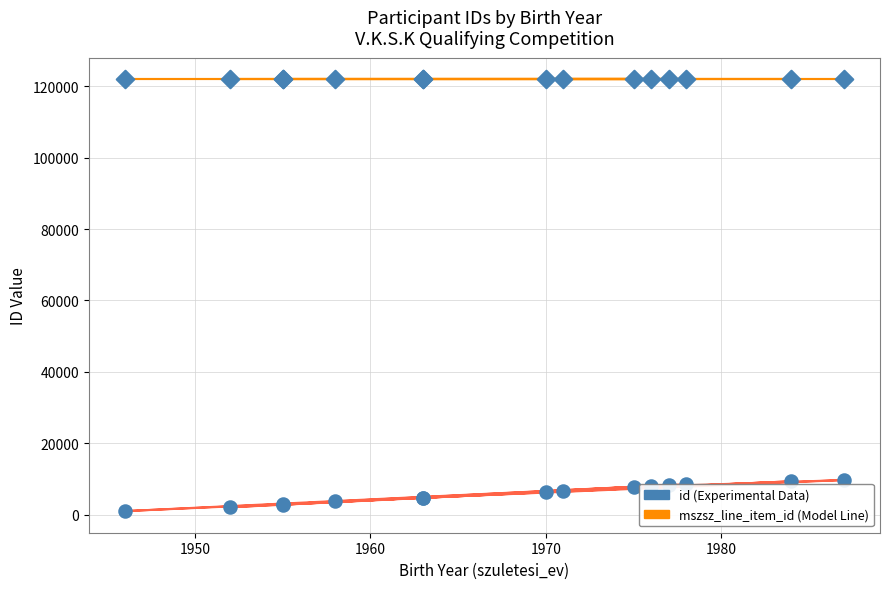

Is the value of mszsz_line_item_id at 14 greater than the value of id at 1970?

Yes